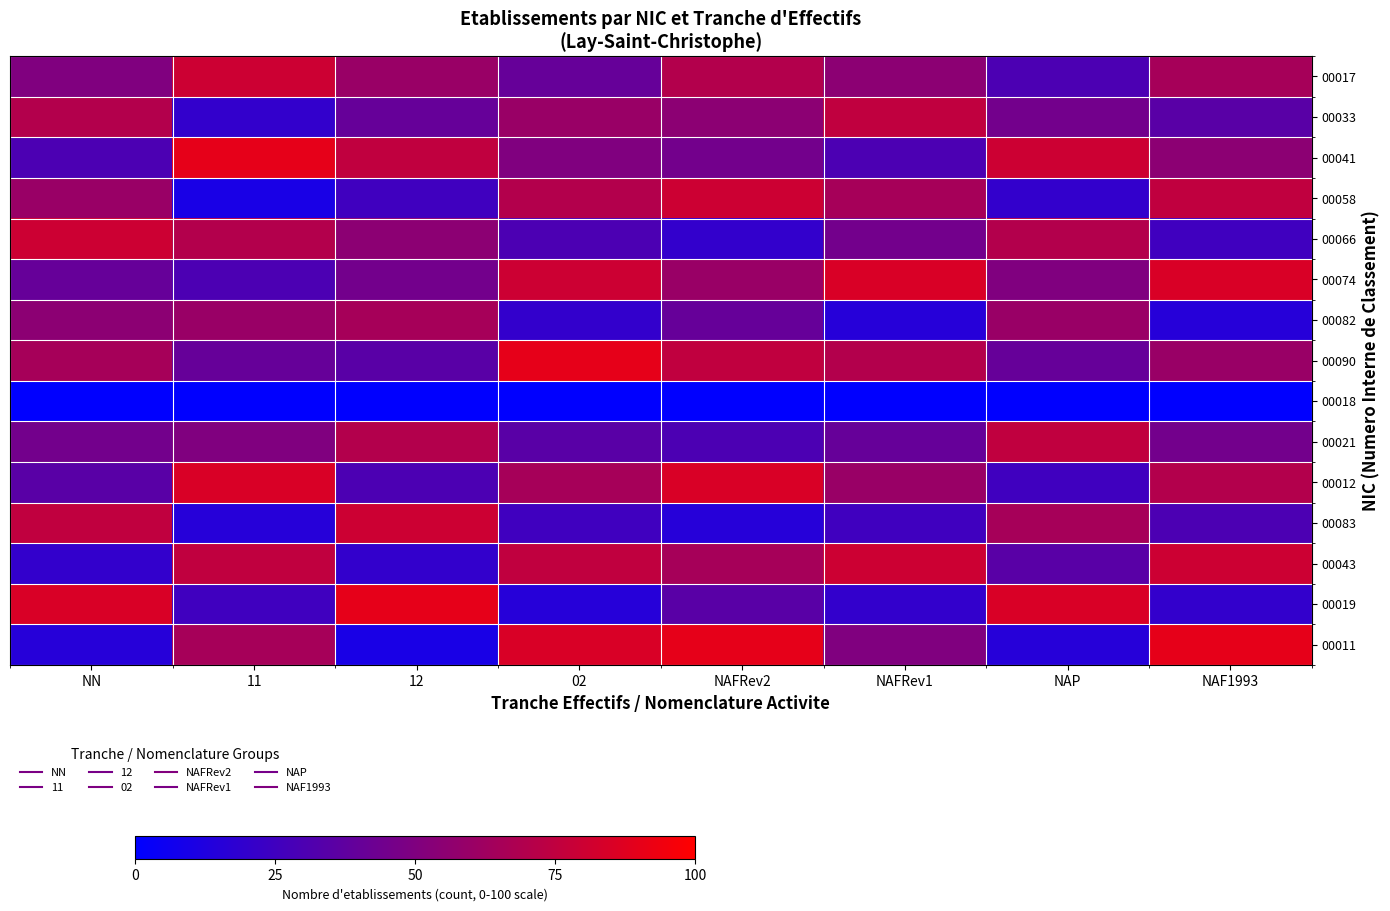

What is the total value across all series at 12?

700